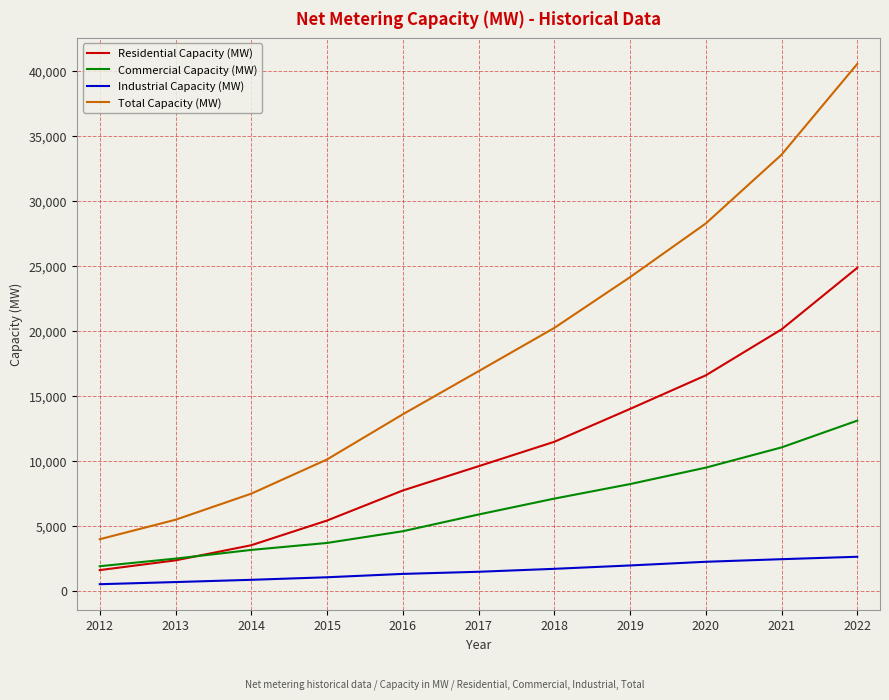

The value of Residential Capacity (MW) at 2018 is 11465.6. True or false?

True